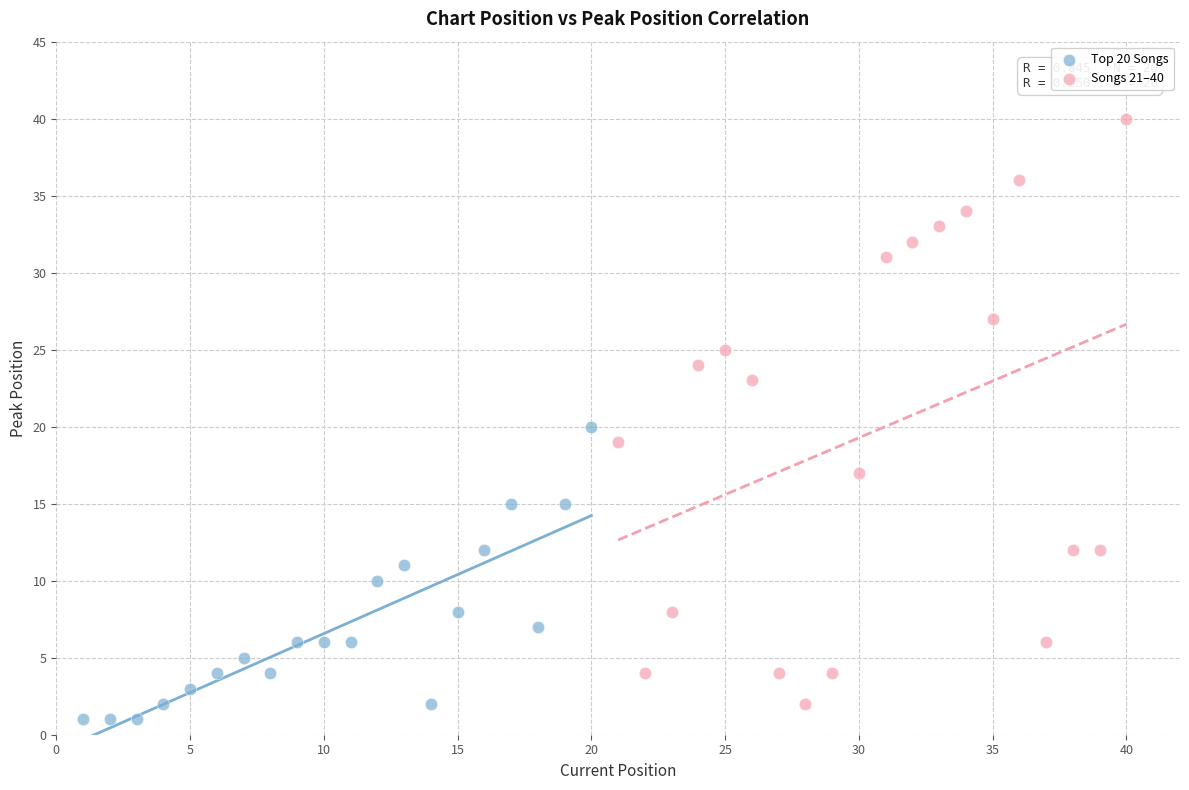

Which series reaches the maximum Y coordinate?

Songs 21–40